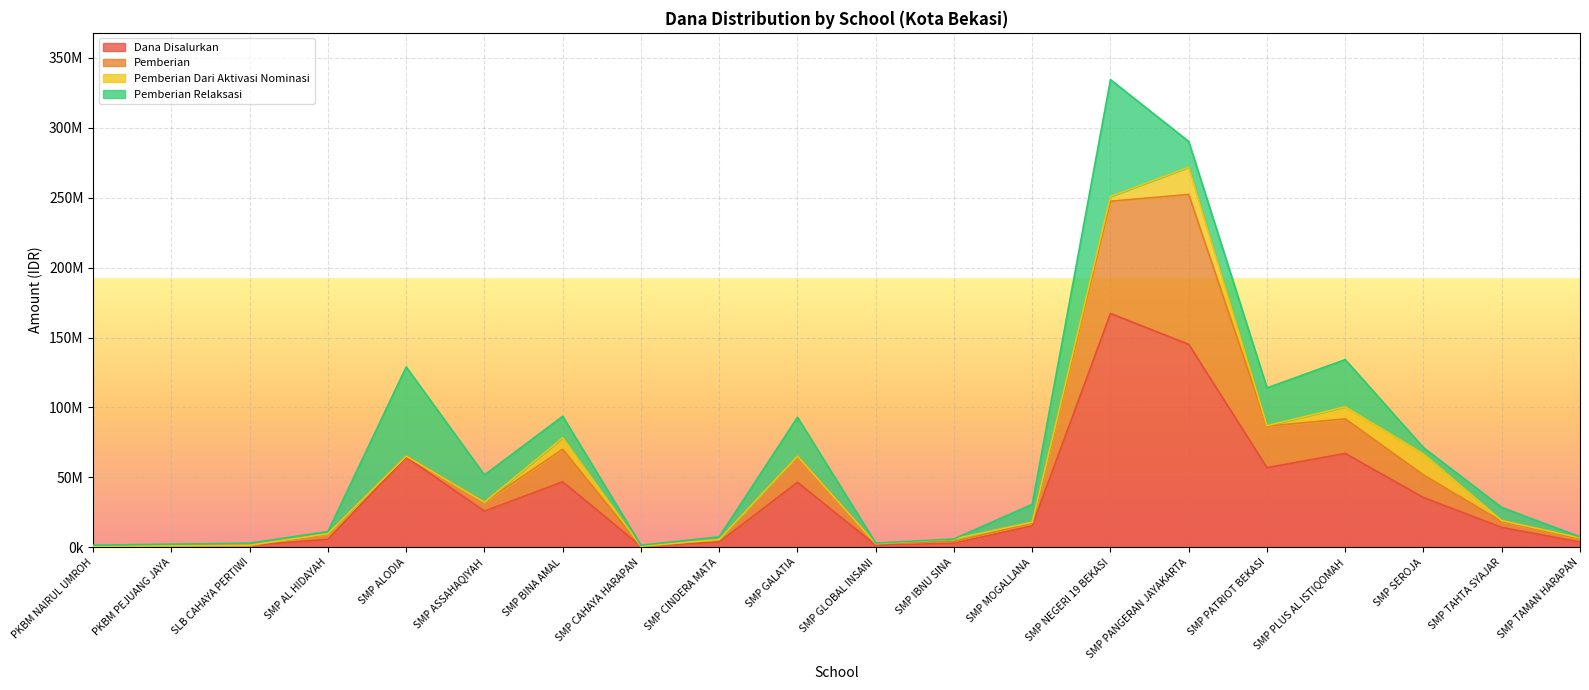

What is the difference between the highest and lowest values at SMP IBNU SINA?

3000000